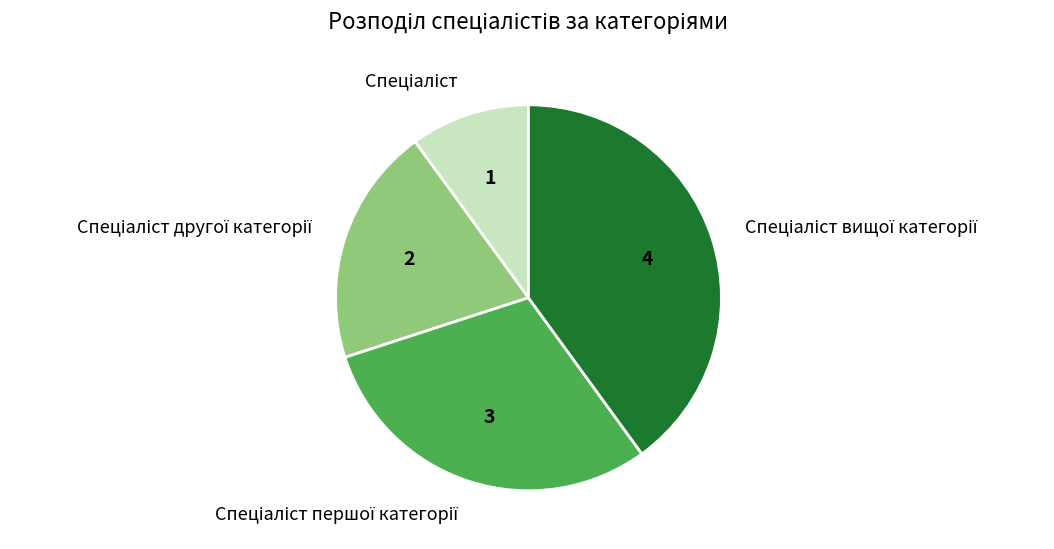

Is there a majority slice in this chart?

No